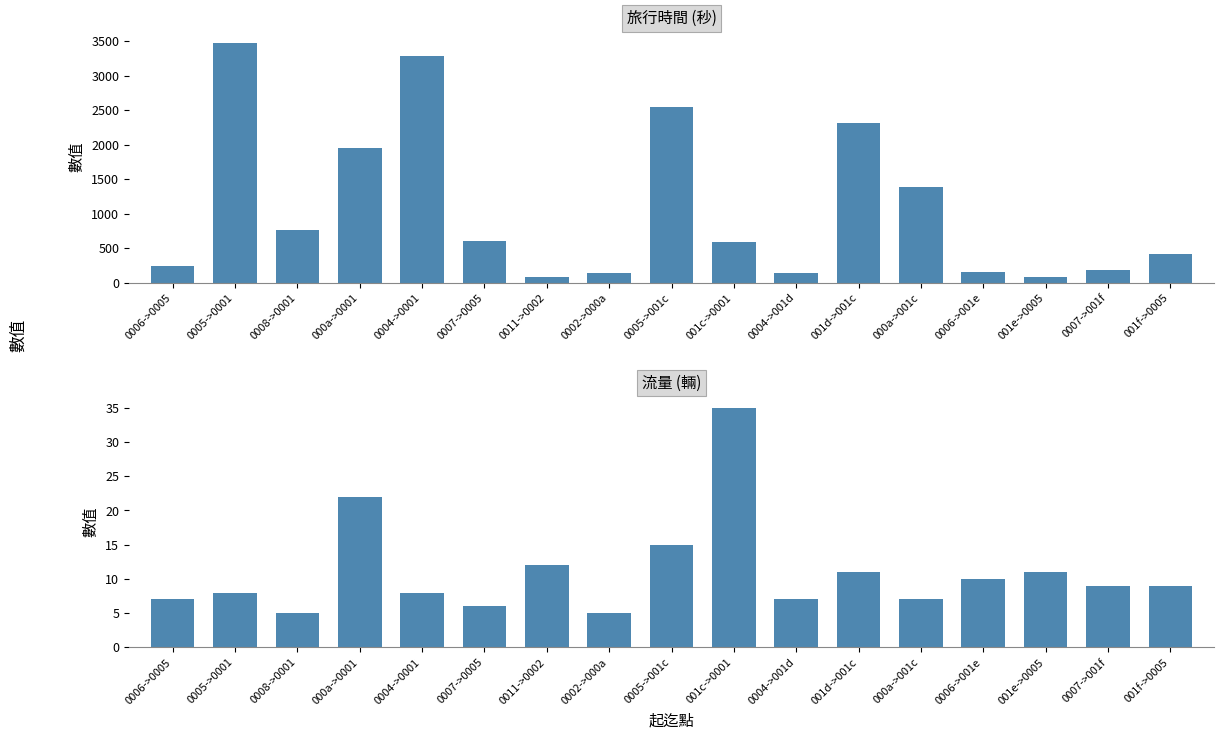

How many groups of bars are there?

17